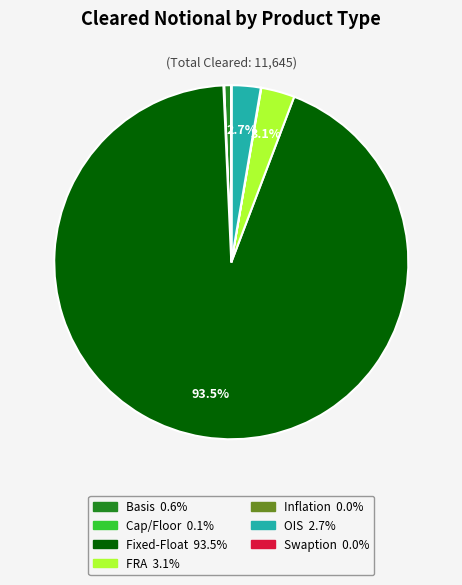

Is there a majority slice in this chart?

Yes